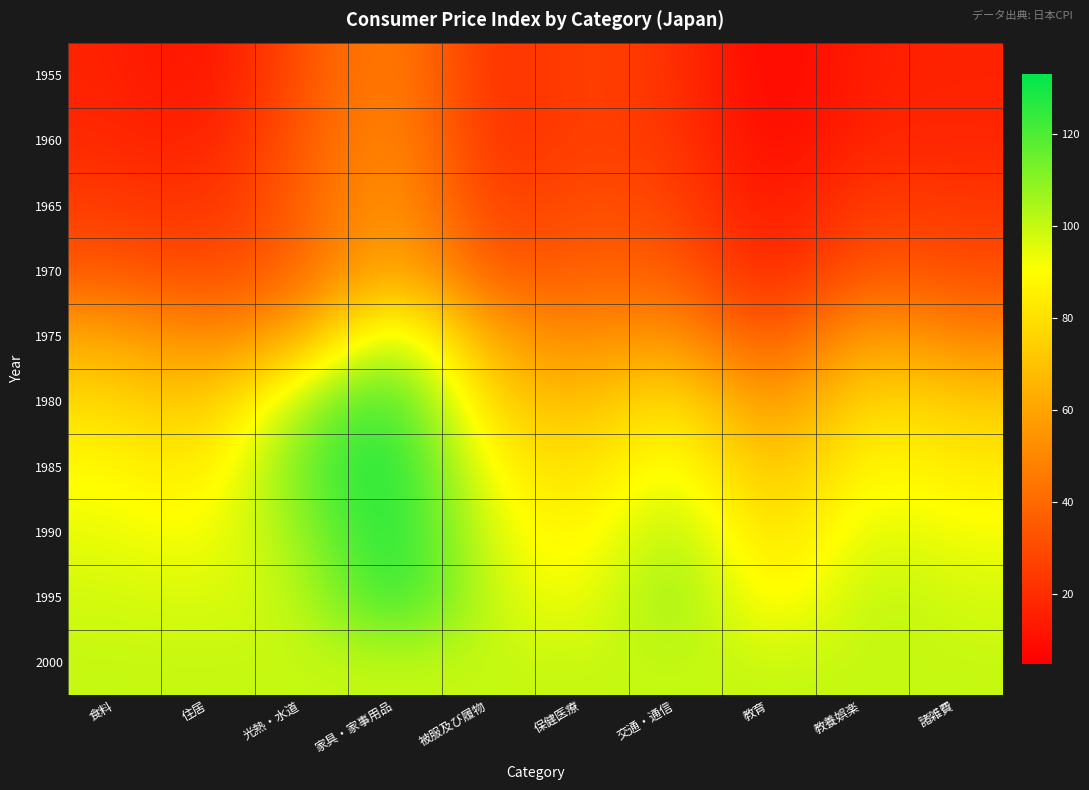

At which category is the sum across all series the highest?

家具・家事用品